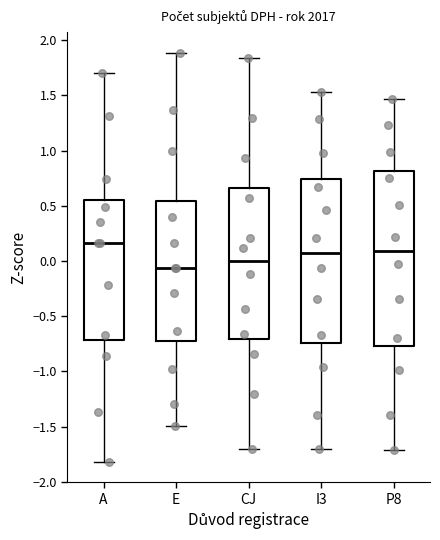

Which box is the tallest, from its lower edge to its upper edge?

P8